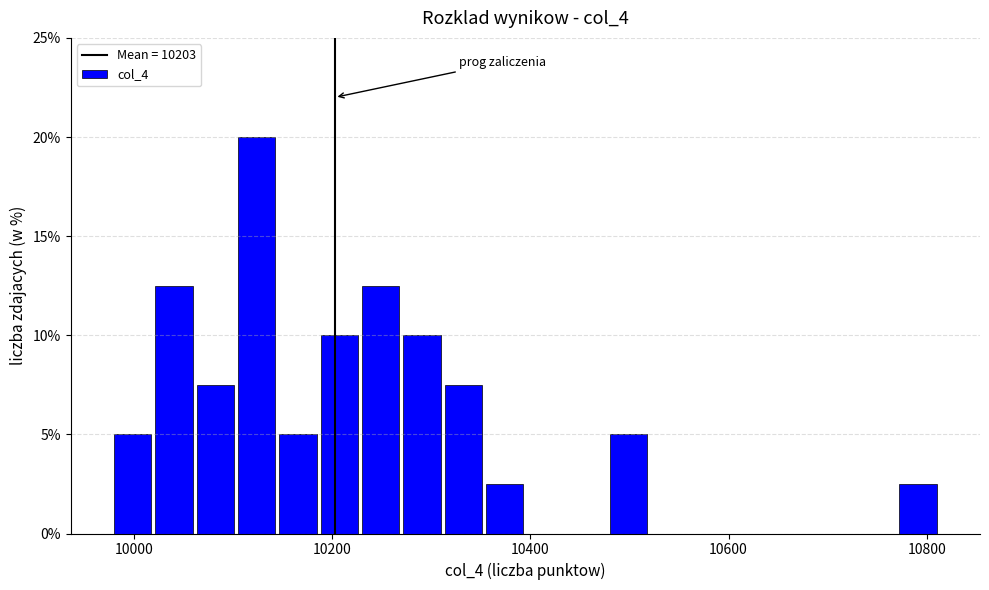

Around what value on the x-axis is the tallest bar? Give the approximate position of its centre, as read against the axis.

10120